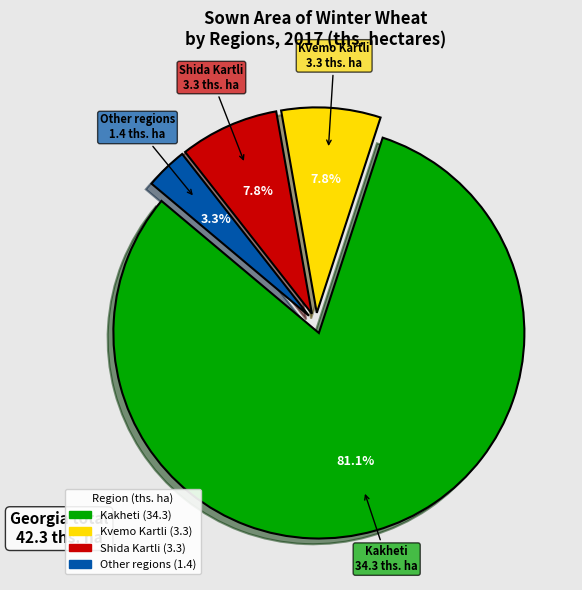

How many segments does this pie chart have?

4